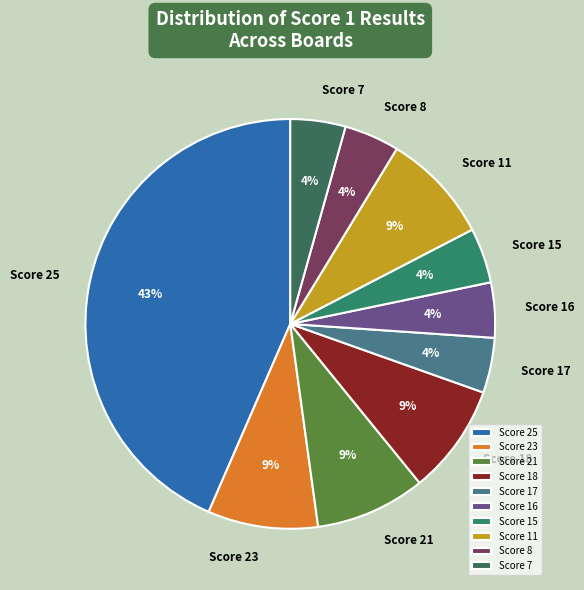

Combined, do Score 17 and Score 21 account for over 50%?

No